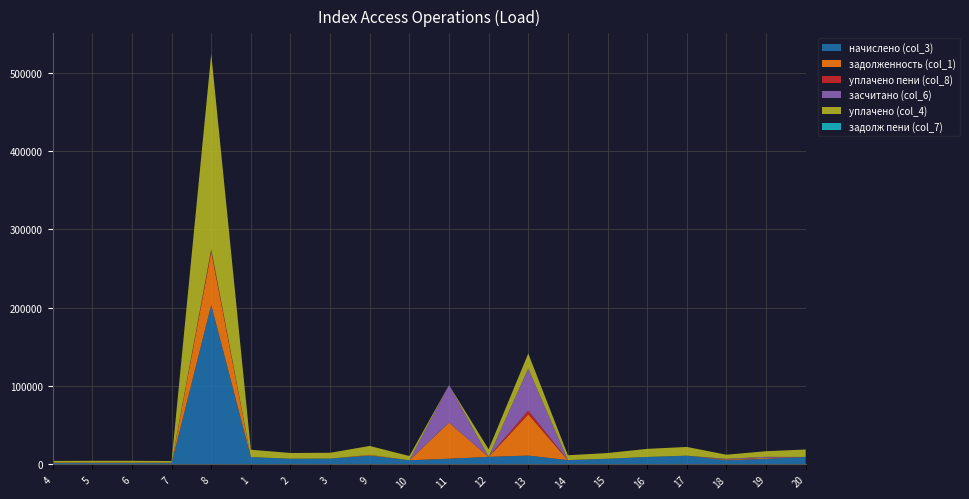

Reading right to left, transcribe all the data shown in this chart.

начислено (col_3): 9538.6	7265.3	5345.3	11166.7	9538.6	7280.6	5545.0	11321.0	9661.4	7326.7	5345.3	11258.9	7434.2	7311.4	9369.6	203704.3	1689.6	1797.1	1797.1	1751.0
задолженность (col_1): 0.0	1210.9	890.9	0.0	0.0	0.0	0.0	52630.3	0.0	46115.8	0.0	964.4	0.0	0.0	0.0	67901.4	563.2	599.0	599.0	583.7
уплачено пени (col_8): 0.0	8.5	4.4	0.0	2.3	0.0	2.5	4972.5	0.0	0.0	0.0	2.0	0.0	0.0	0.0	3001.7	24.9	26.5	26.5	25.8
засчитано (col_6): 0.0	1210.9	890.9	0.0	0.0	0.0	0.0	53488.7	0.0	47947.4	0.0	0.0	0.0	0.0	0.0	0.0	0.0	0.0	0.0	0.0
уплачено (col_4): 9538.6	7170.7	5275.7	11166.7	10331.2	7249.9	6181.2	19203.8	9661.4	0.0	5345.3	11382.2	7434.2	7311.4	9394.4	249620.0	2070.4	2202.2	2202.2	2145.7
задолж пени (col_7): 0.0	0.0	0.0	0.0	0.0	0.0	0.0	0.0	0.0	0.0	0.0	0.0	0.0	0.0	0.0	0.0	0.0	0.0	0.0	0.0